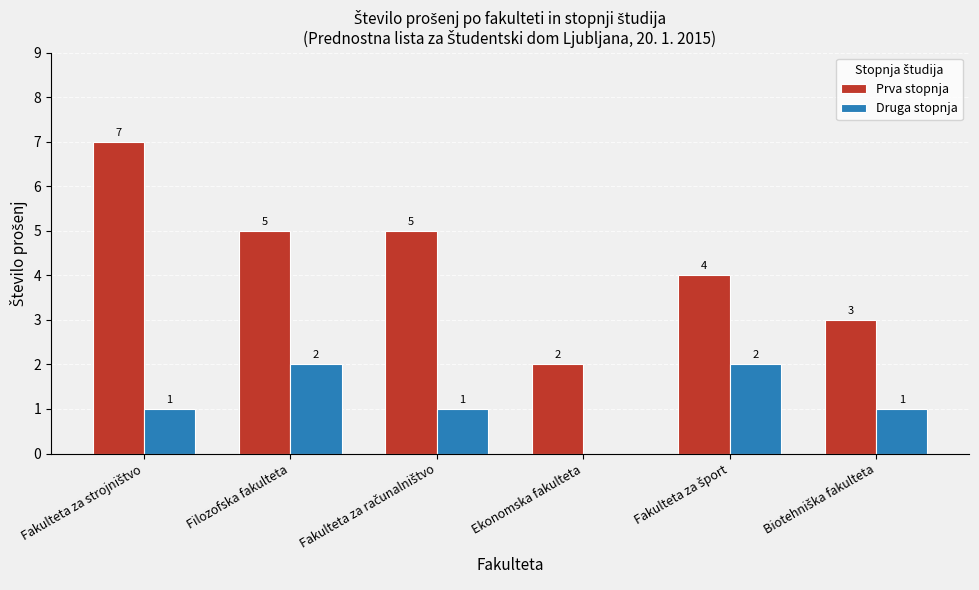

The value of Druga stopnja at Ekonomska fakulteta is 0. True or false?

True